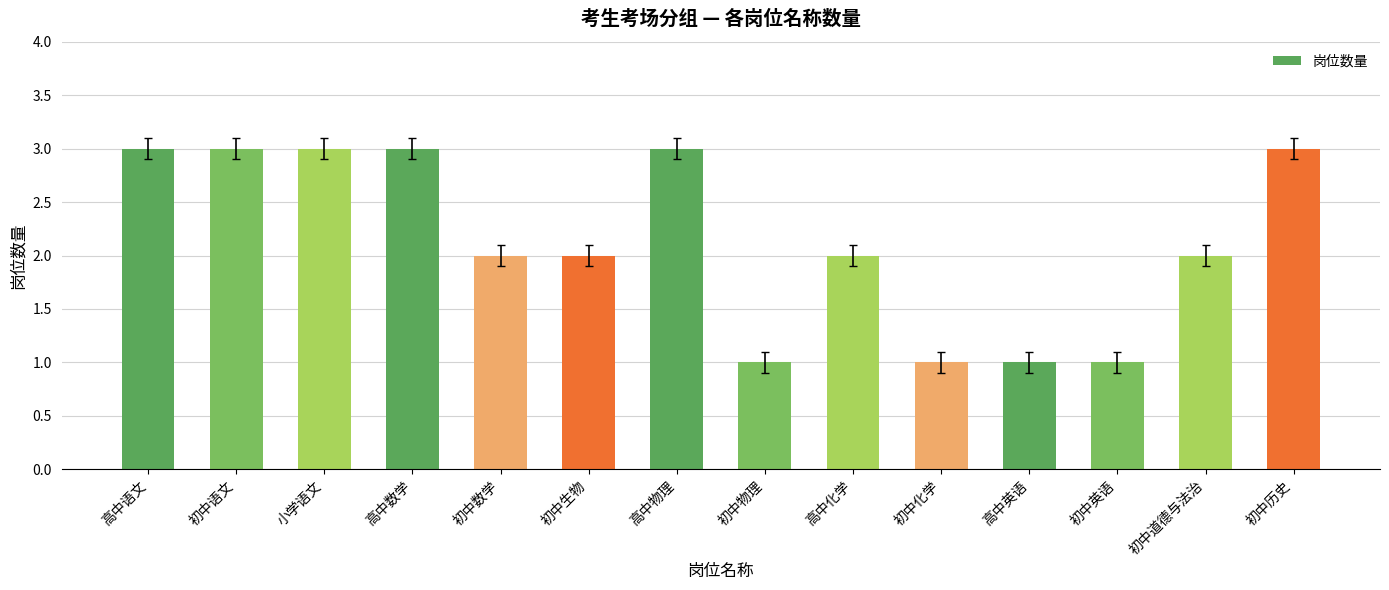

Reading right to left, transcribe all the data shown in this chart.

3	2	1	1	1	2	1	3	2	2	3	3	3	3